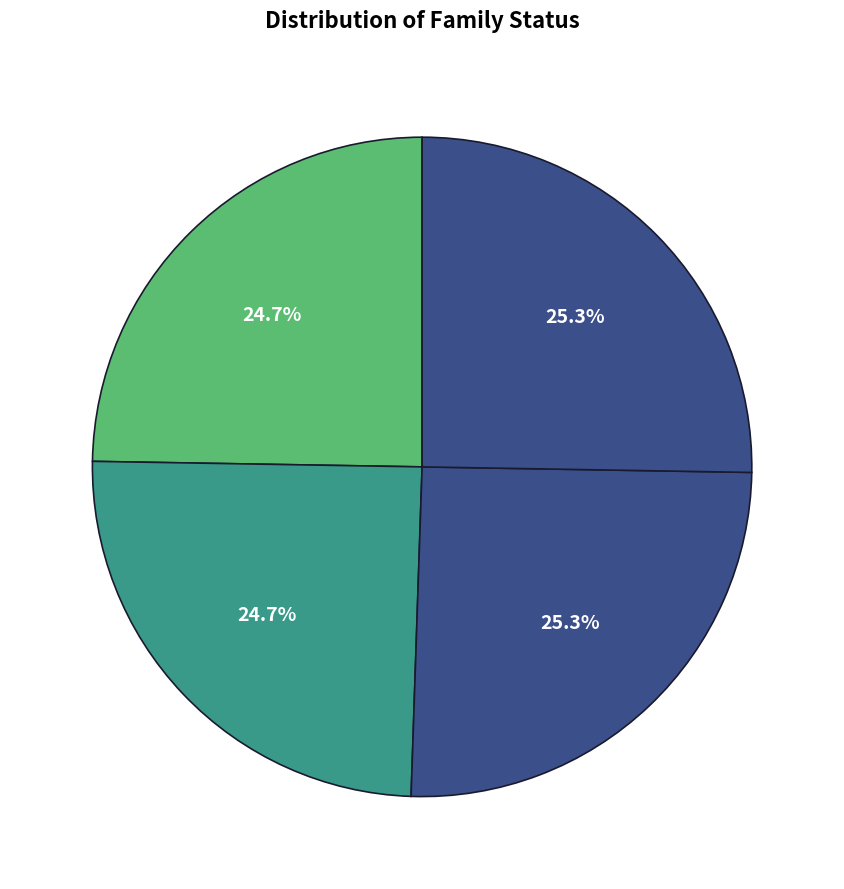

What is the total percentage of კირილე ნიკოლოზის ძე ჩიხლაძე and ლიდა ბათლომეს ასული ასათიანი?

49.5%